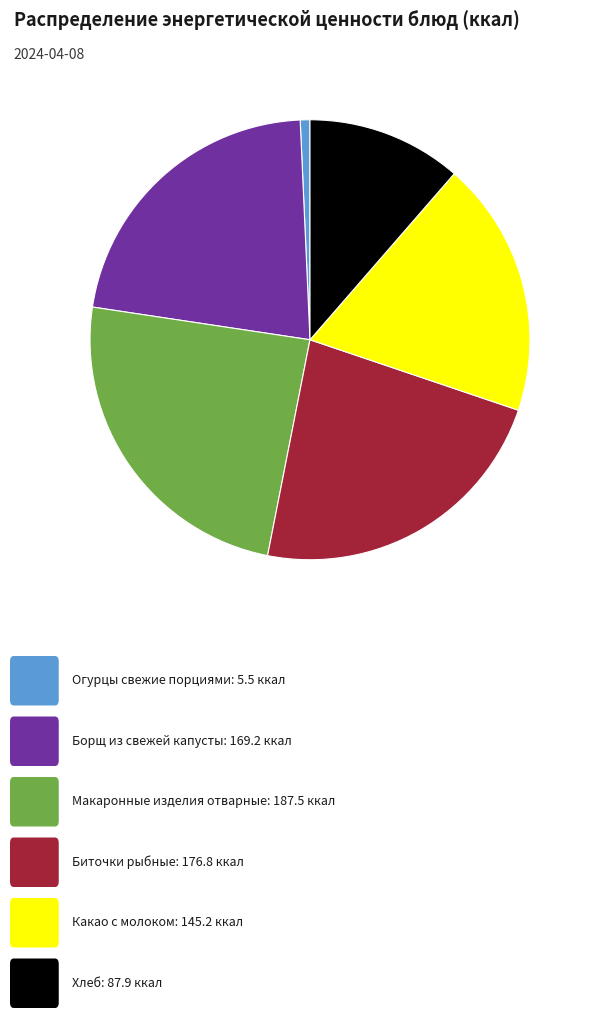

Does any single category account for the majority?

No